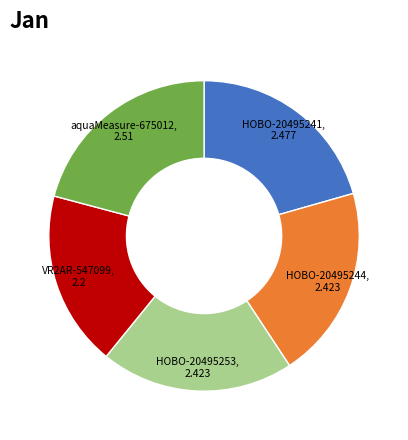

Count the number of slices in the pie.

5